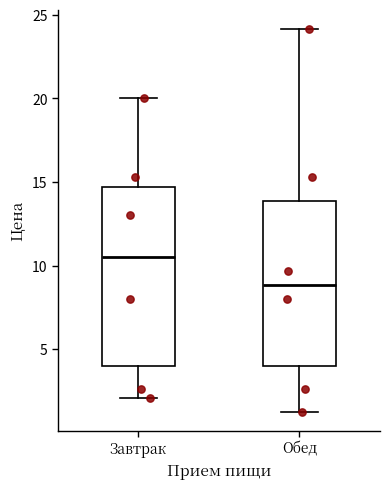

Which box is the tallest, from its lower edge to its upper edge?

Завтрак